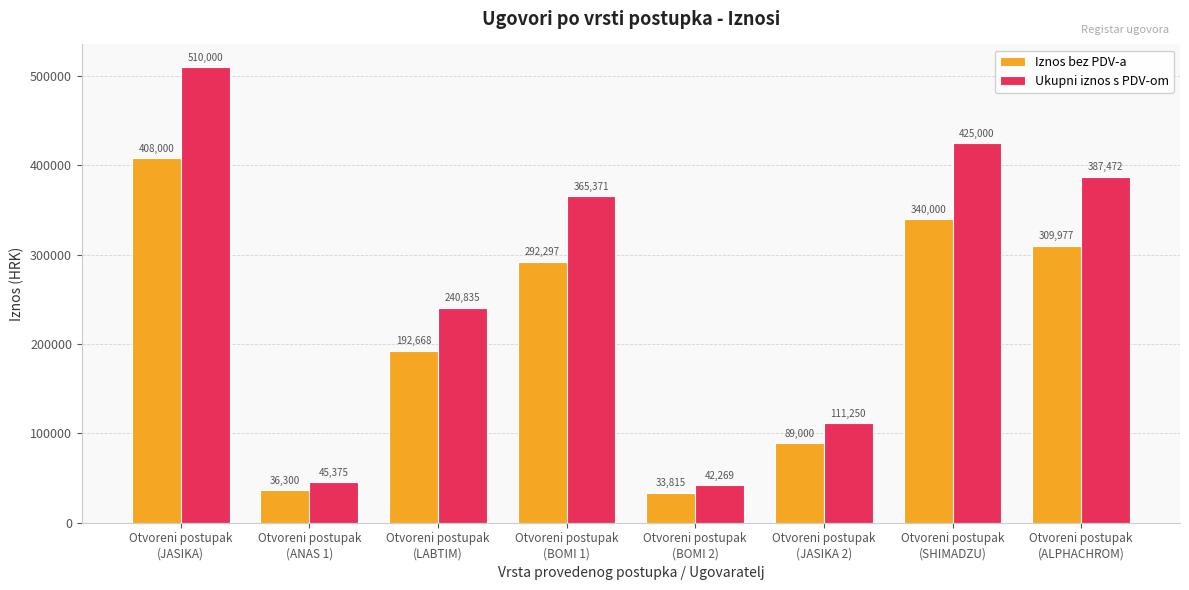

Between Otvoreni postupak
(BOMI 1) and Otvoreni postupak
(BOMI 2), which series saw the biggest shift?

Ukupni iznos s PDV-om